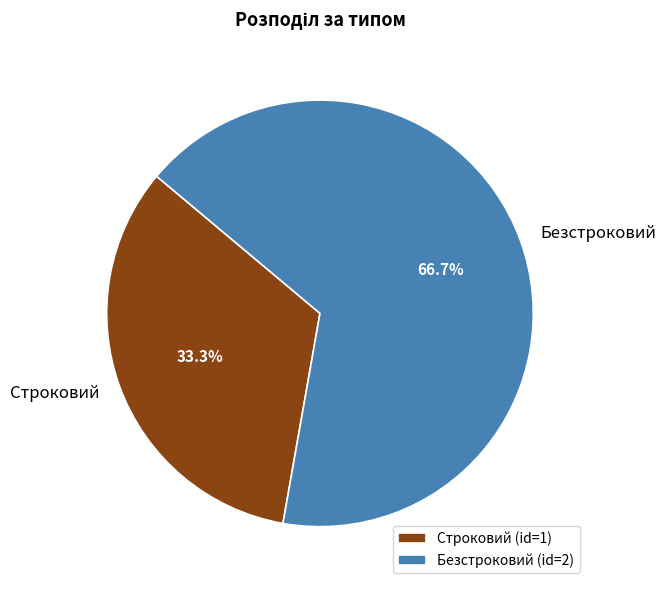

How many slices are in this pie chart?

2